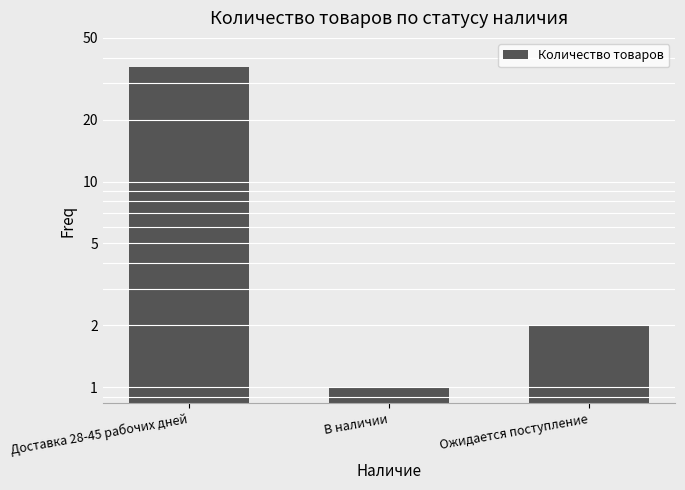

How many data points are above 2?

1